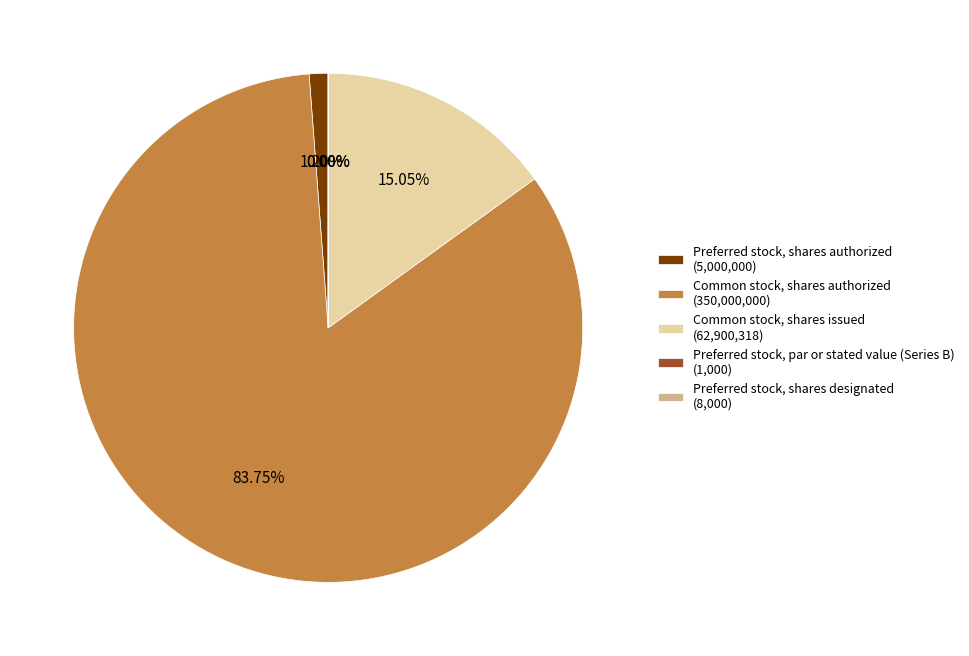

Between Common stock, shares authorized (350,000,000) and Common stock, shares issued (62,900,318), which is larger?

Common stock, shares authorized (350,000,000)